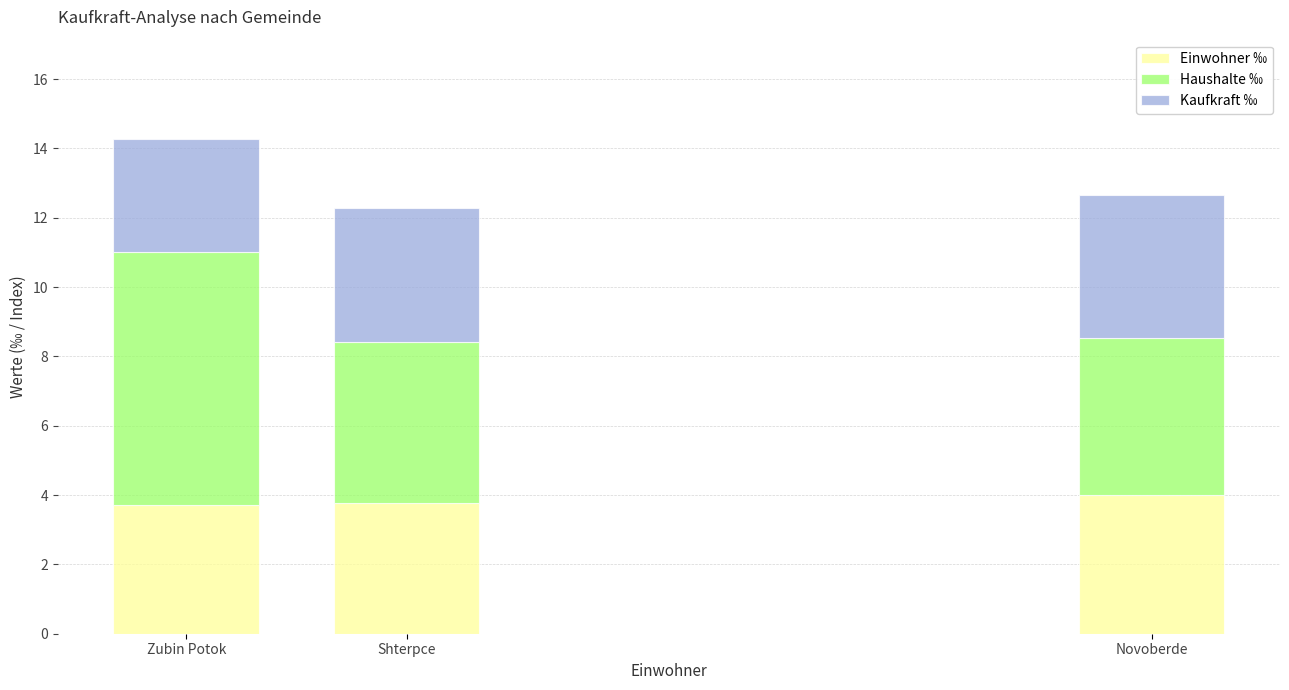

At which category is the sum across all series the highest?

Zubin Potok